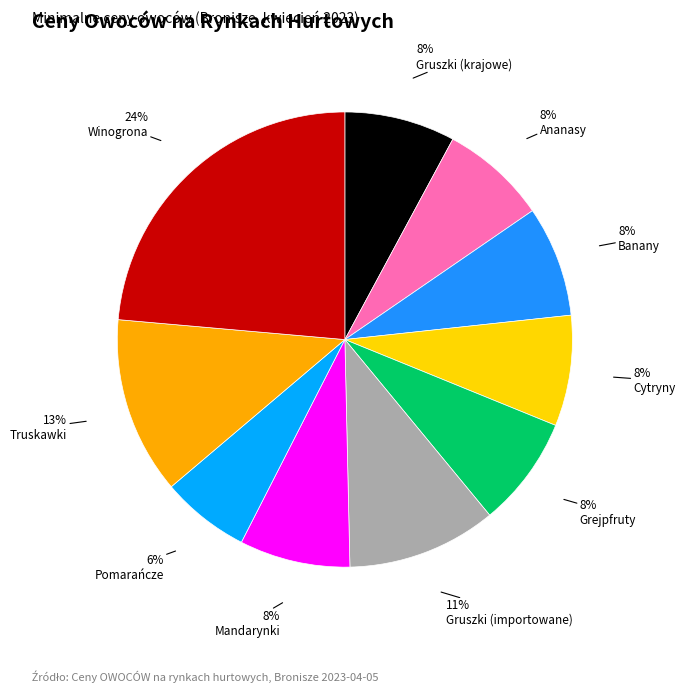

What percentage do Gruszki (krajowe) and Gruszki (importowane) together represent?

18.5%